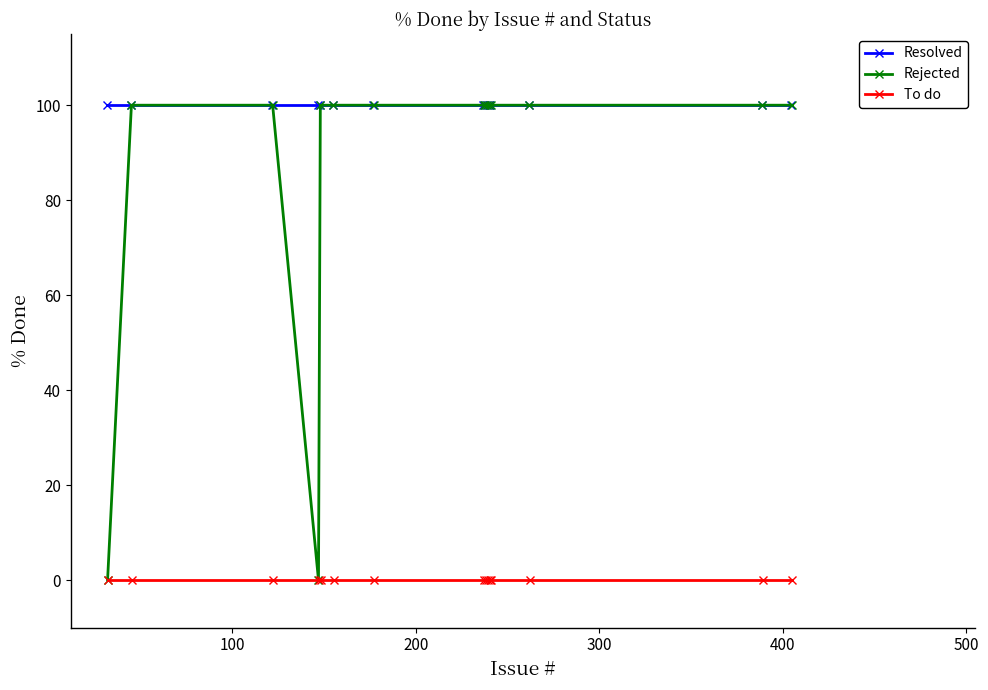

Is the value of To do at 11 greater than the value of Rejected at 200?

No